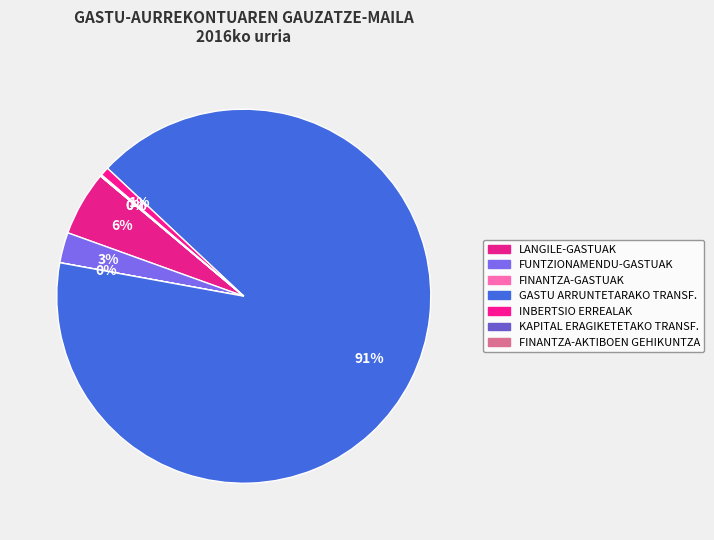

Between FINANTZA-GASTUAK and INBERTSIO ERREALAK, which is larger?

INBERTSIO ERREALAK